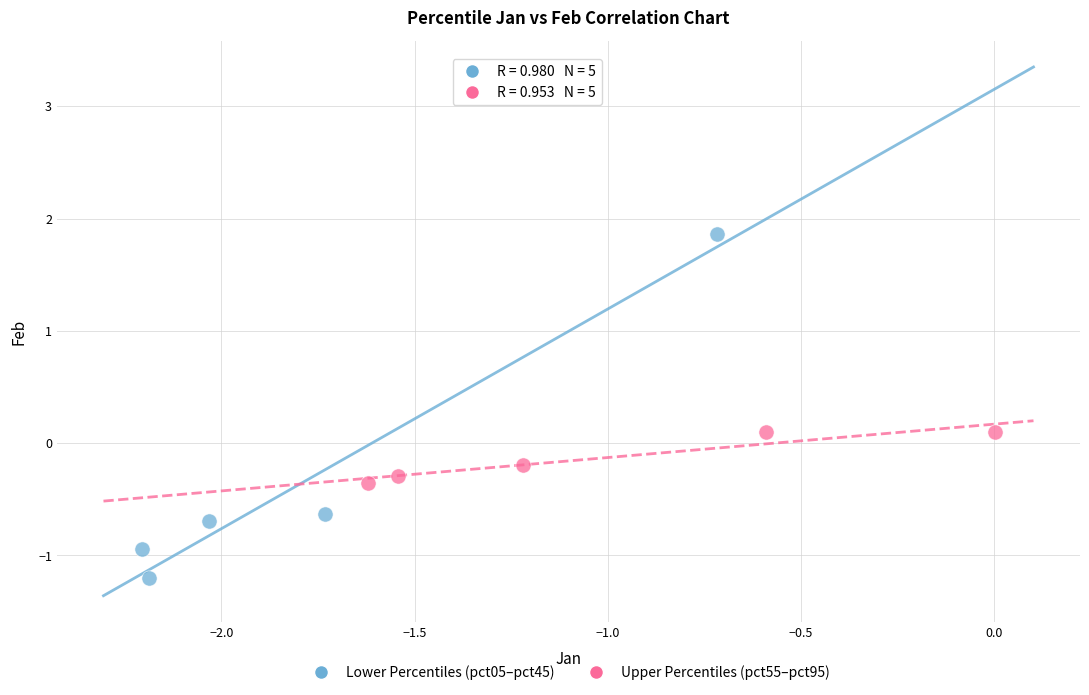

What are all the series names shown in the legend?

Lower Percentiles (pct05–pct45), Upper Percentiles (pct55–pct95)